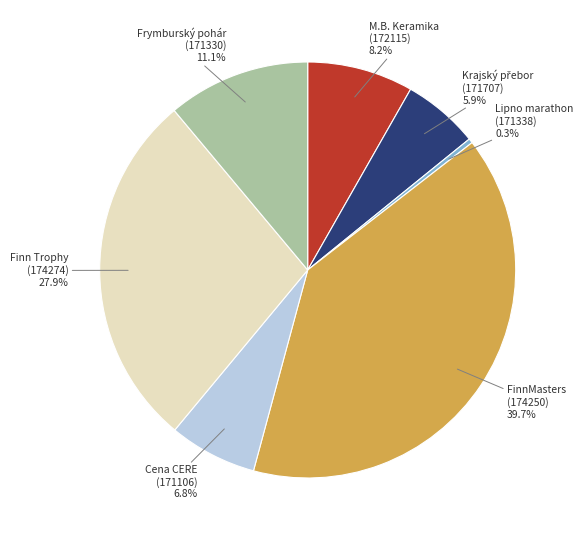

Does any single category account for the majority?

No